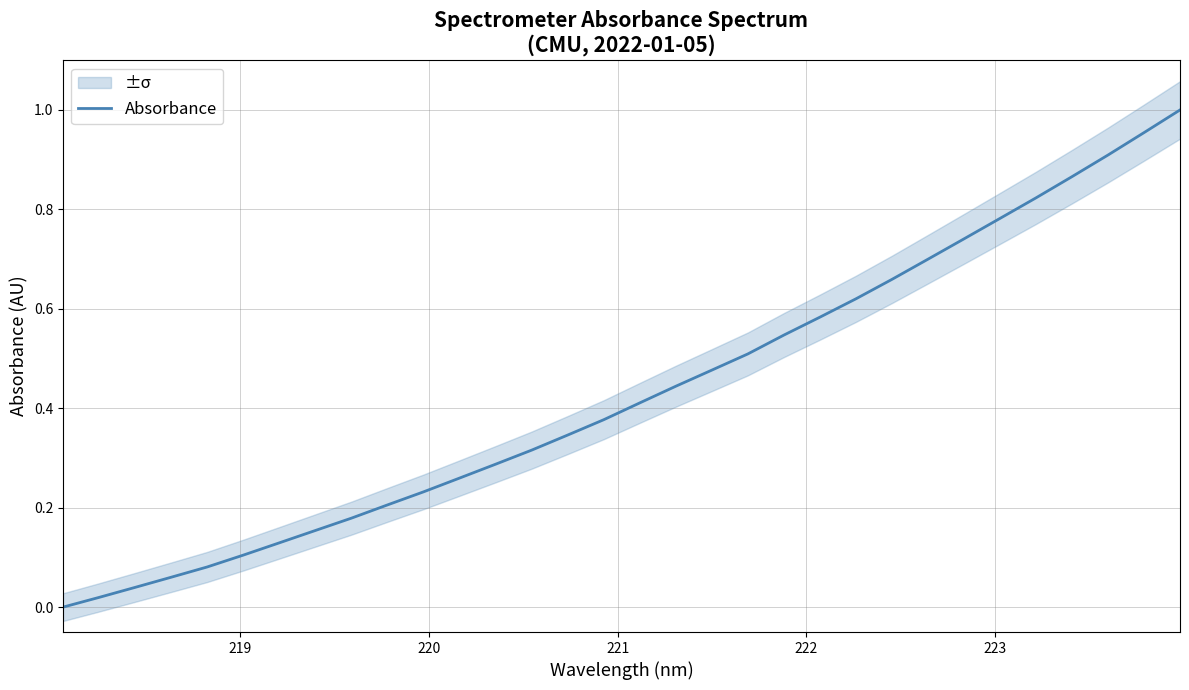

True or false: there are more than 1 points higher than both neighbors.

False